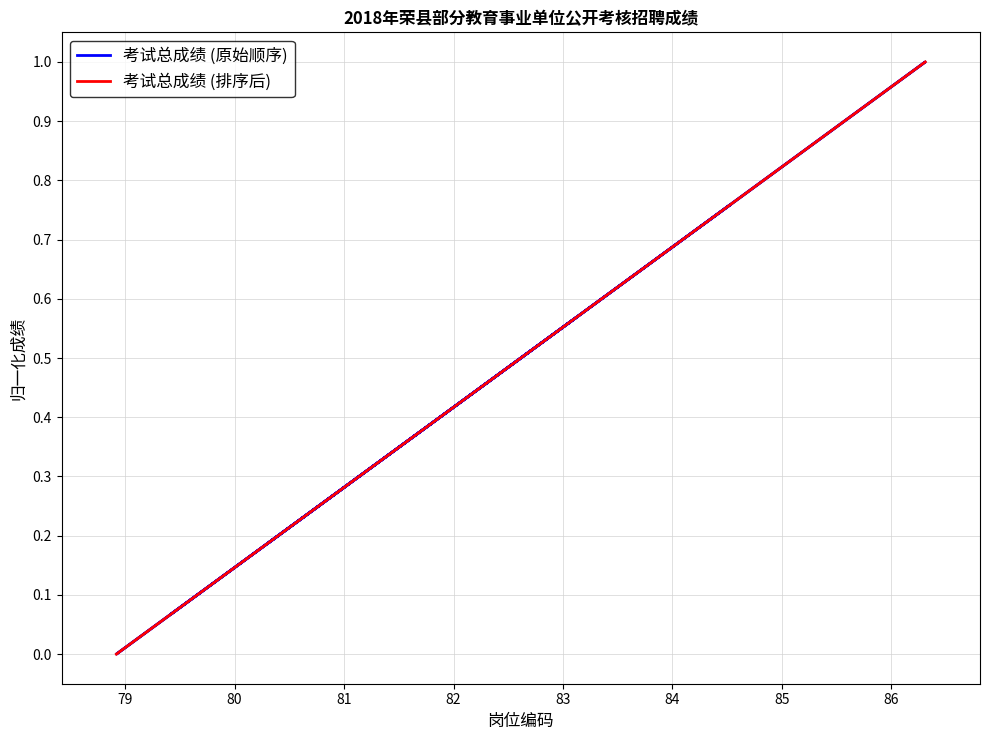

True or false: 考试总成绩 (原始顺序) has a value of 0.1 at 86.

False